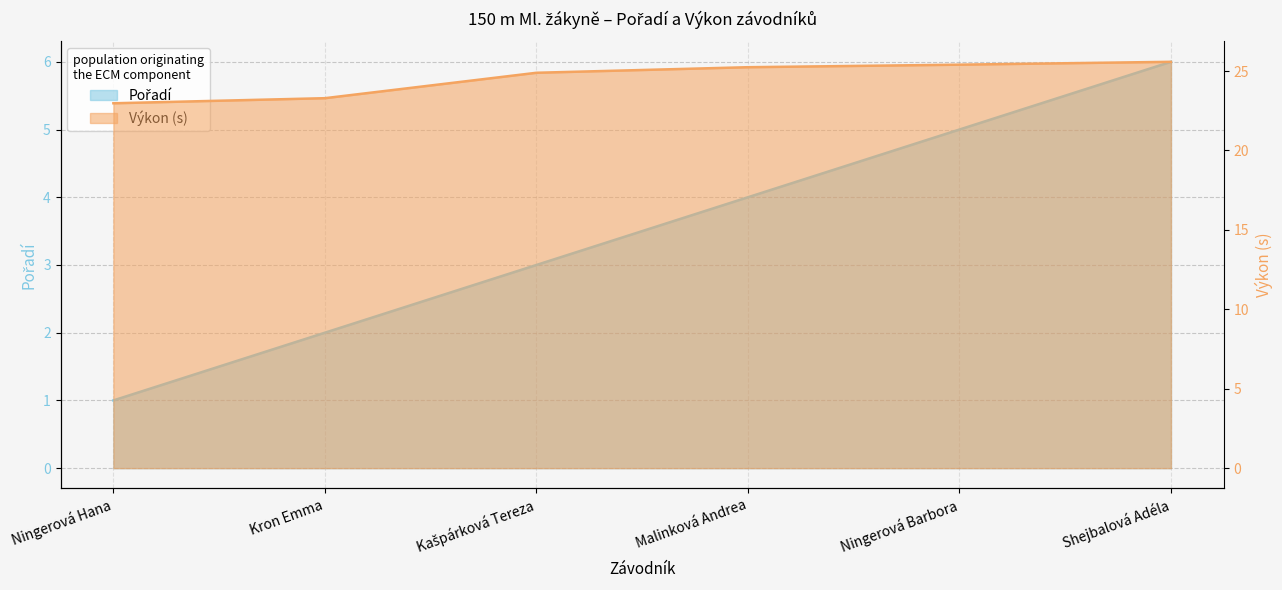

Where is Pořadí nearest to the value 3?

Kašpárková Tereza